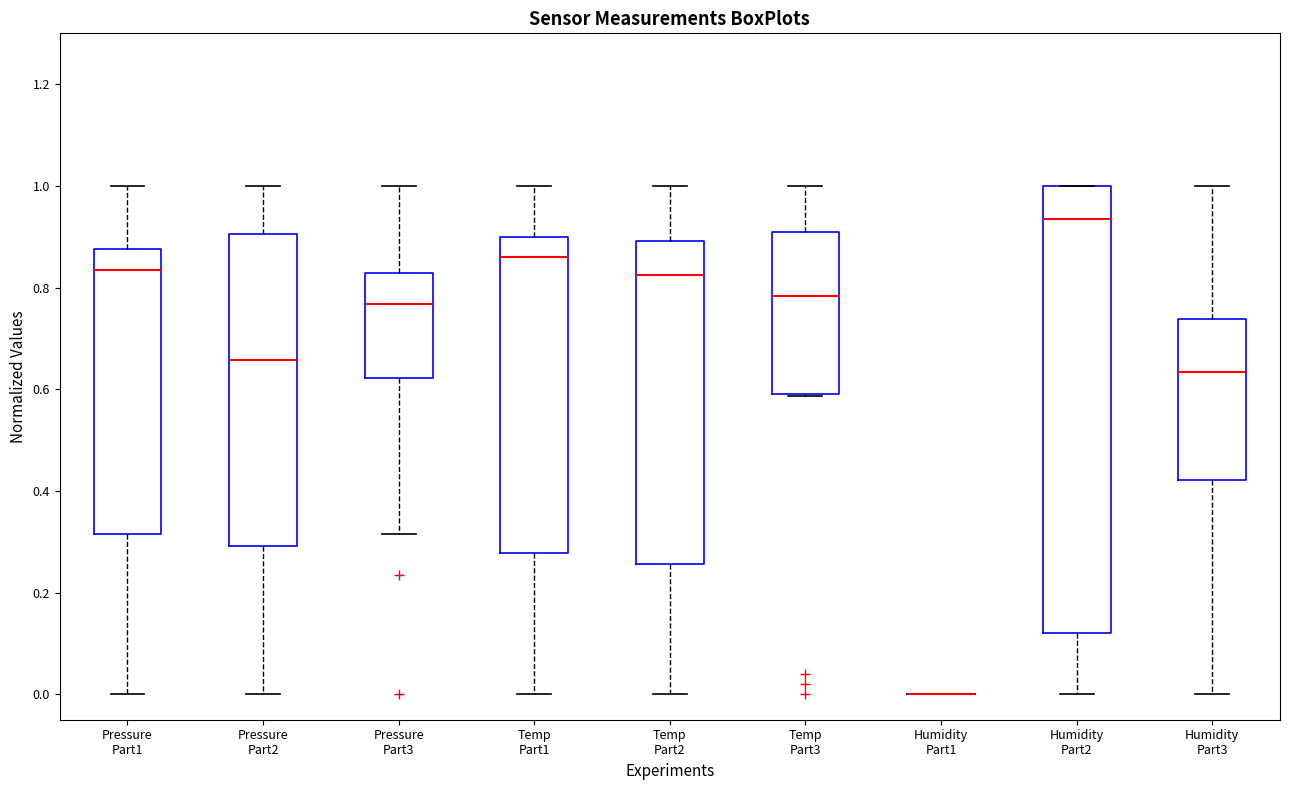

Where does the upper whisker of the box for Pressure Part3 end on the y-axis? The values are not printed on the chart, so give them approximately, as read against the axis.

1.00